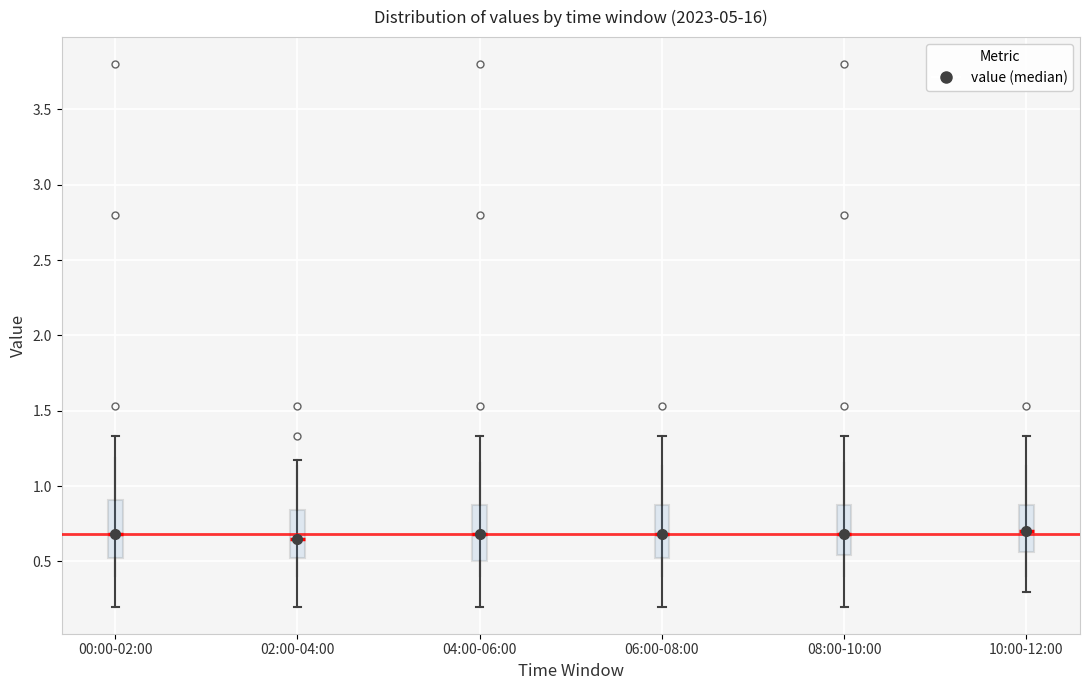

Reading left to right, read every box against the y-axis: the position of its median line, the range the box covers, and the ends of its whiskers. The values are not printed on the chart, so give them approximately, as read against the axis.

00:00-02:00: median 0.70, box 0.50 to 0.90, whiskers 0.20 to 1.35
02:00-04:00: median 0.65, box 0.50 to 0.85, whiskers 0.20 to 1.15
04:00-06:00: median 0.70, box 0.50 to 0.90, whiskers 0.20 to 1.35
06:00-08:00: median 0.70, box 0.50 to 0.90, whiskers 0.20 to 1.35
08:00-10:00: median 0.70, box 0.55 to 0.90, whiskers 0.20 to 1.35
10:00-12:00: median 0.70, box 0.55 to 0.90, whiskers 0.30 to 1.35